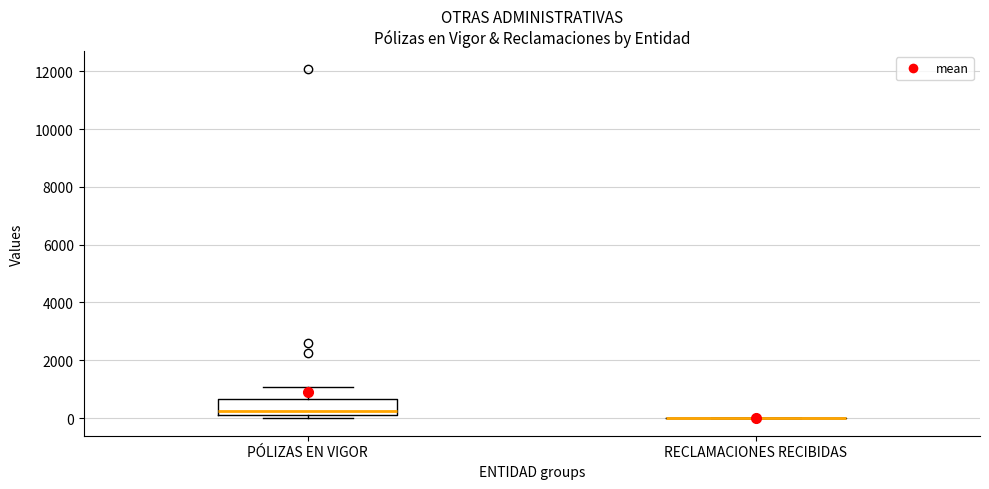

Reading left to right, transcribe this box plot: for each box, give where its median line is, the range the box spans, and where its two whiskers end, as read against the y-axis. The values are not printed on the chart, so give them approximately, as read against the axis.

PÓLIZAS EN VIGOR: median 200 (just above the box's lower edge), box 200 to 600, whiskers 0 to 1000
RECLAMACIONES RECIBIDAS: box collapsed to a line at 0, whiskers 0 to 0